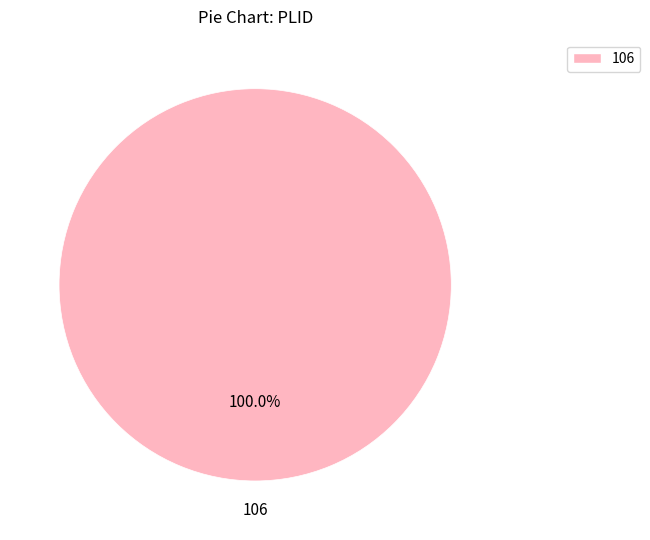

Does any single category account for the majority?

Yes